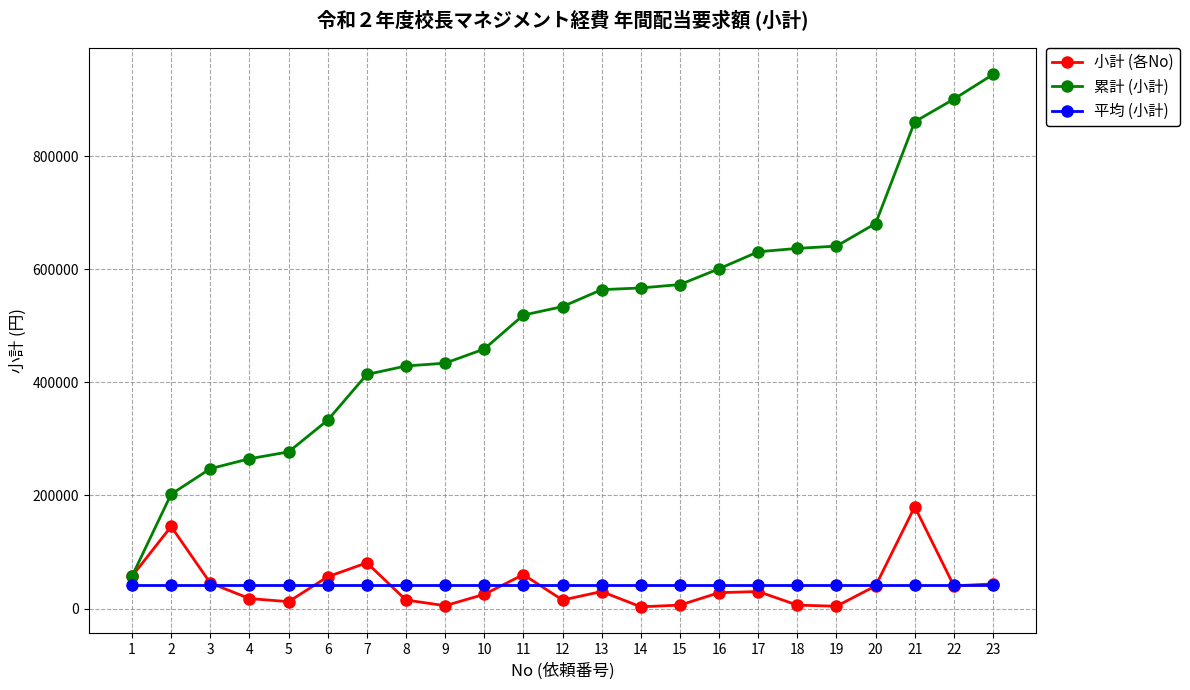

At which label is 小計 (各No) closest to 91500?

7